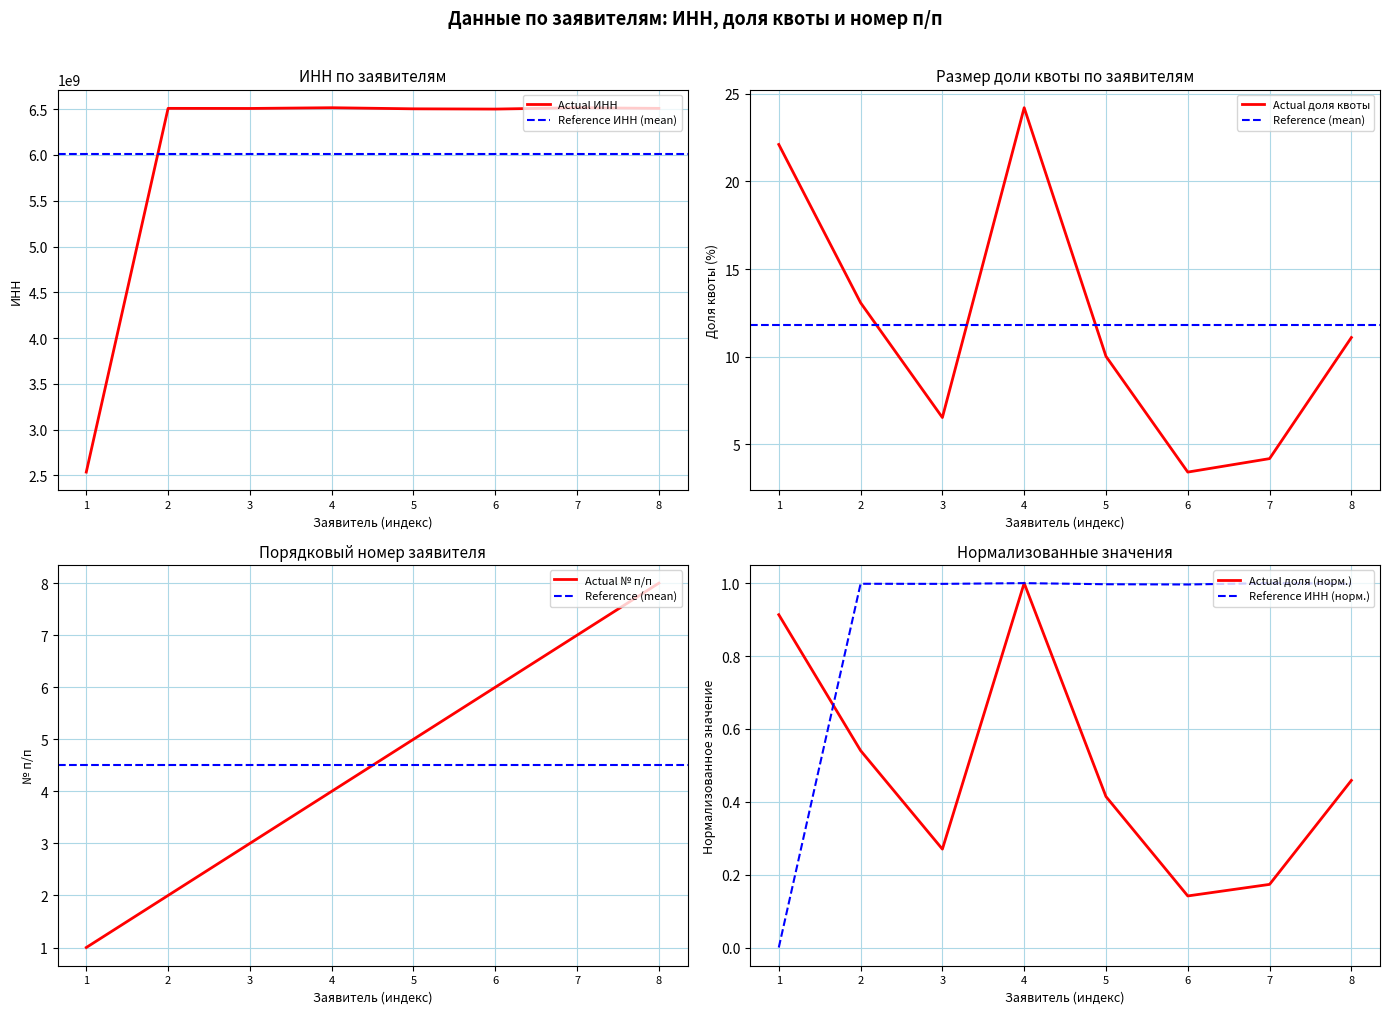

How many interior local valleys does the Размер доли квоты (col_8) series have?

2